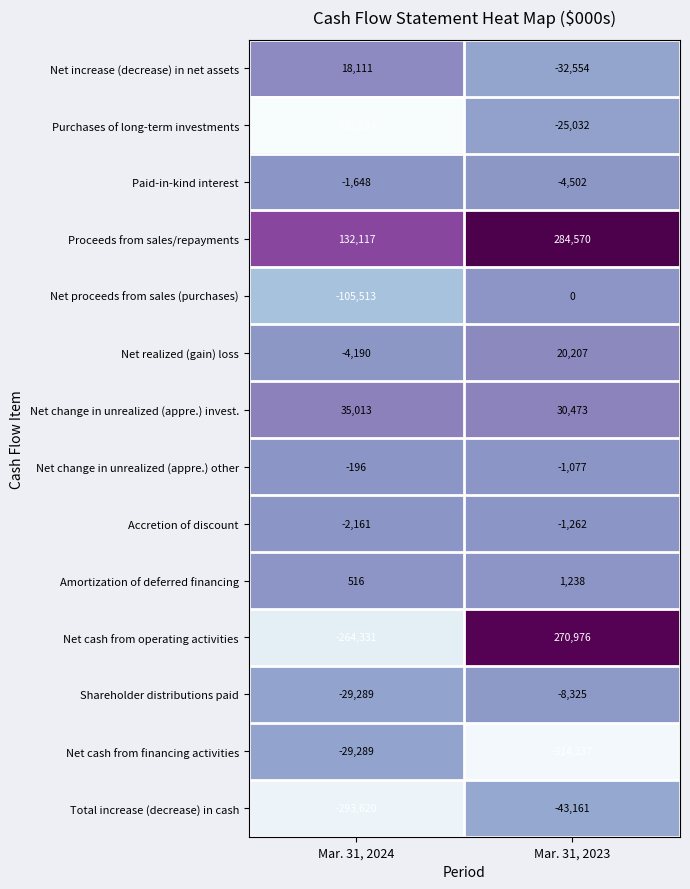

Which series has the widest spread of values?

Net cash from operating activities